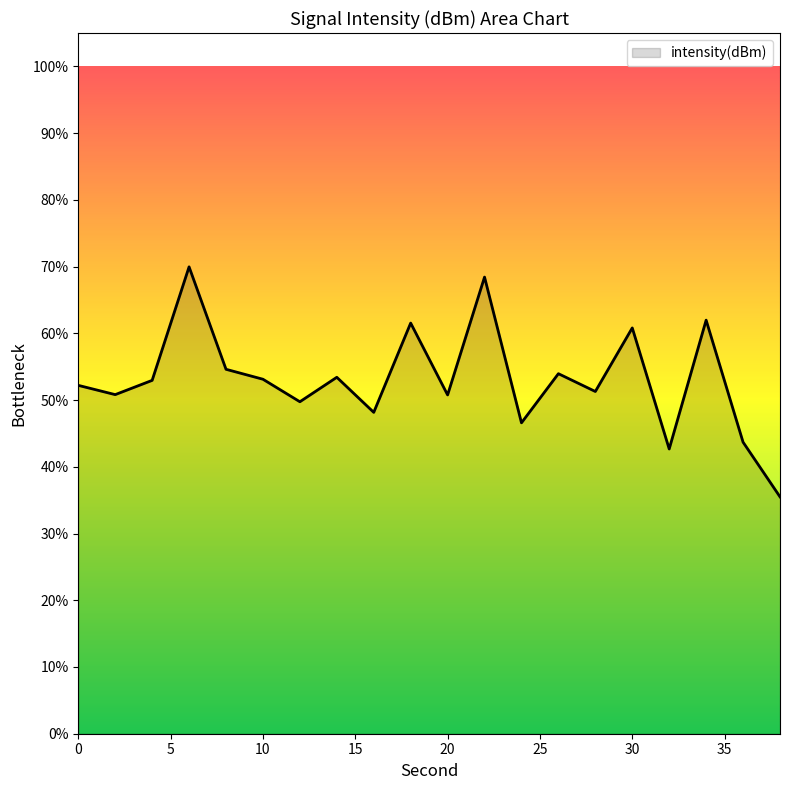

What is the minimum value shown in the chart?

35.5